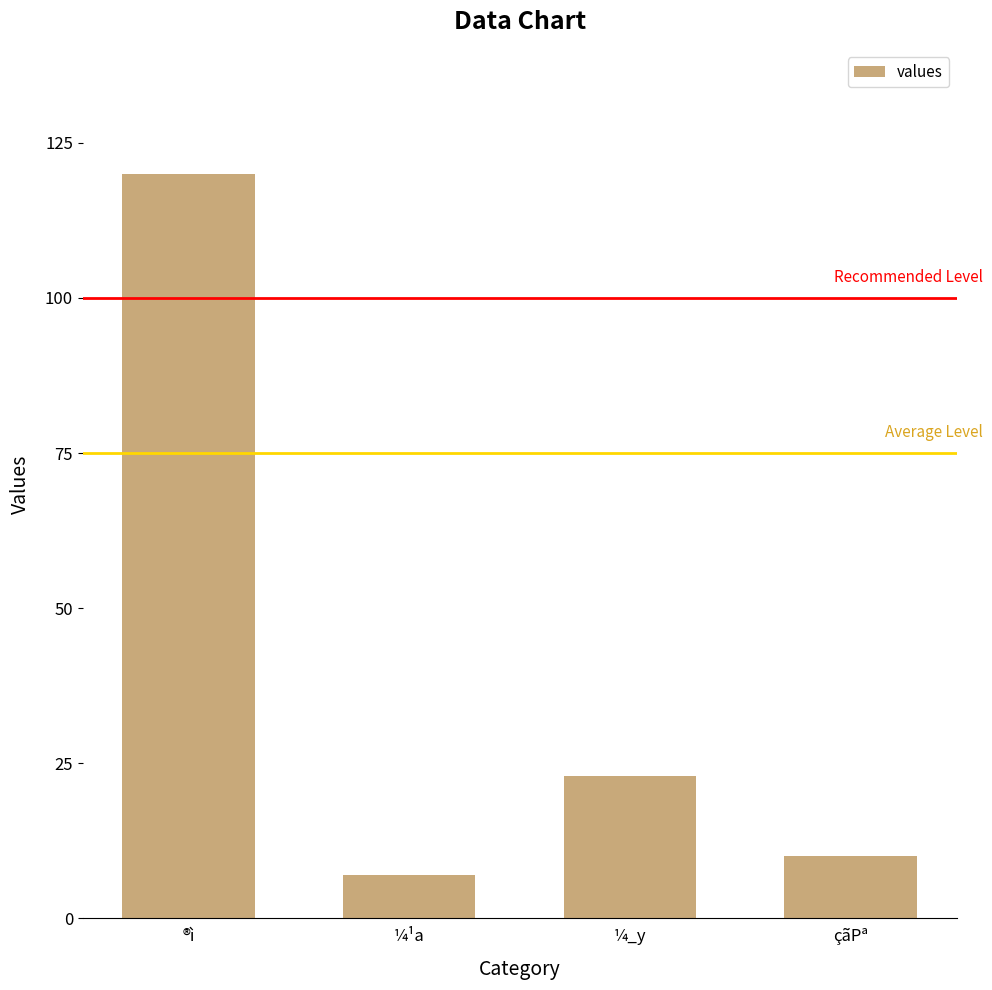

Rank the categories by value from lowest to highest.

¼¹a, çãPª, ¼_y, ®ì